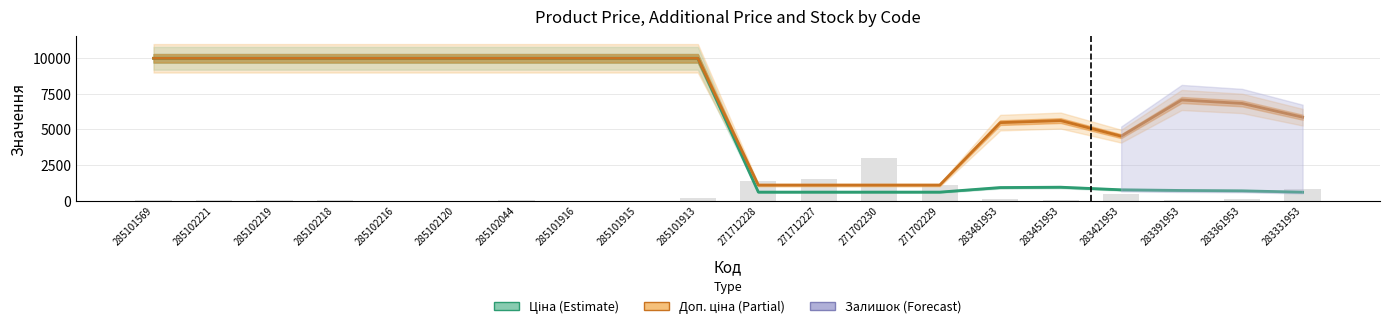

What is the greatest value displayed?

9975.0